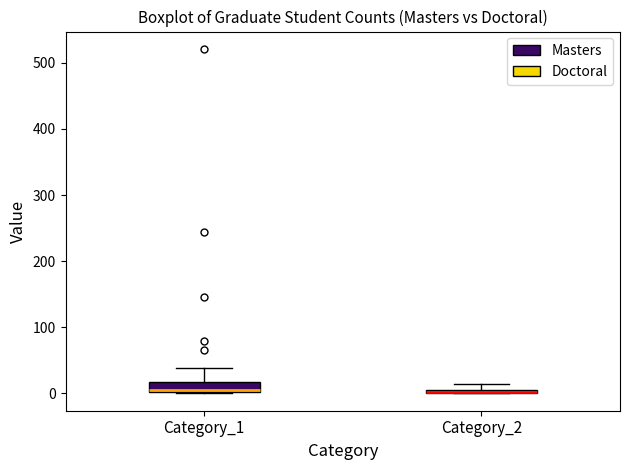

Where is the lower edge of the box for Category_2 on the y-axis? The values are not printed on the chart, so give them approximately, as read against the axis.

0